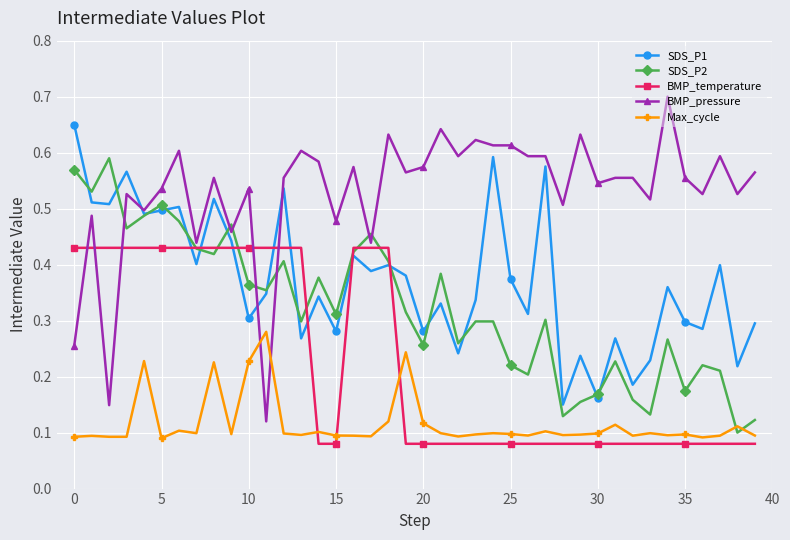

True or false: BMP_temperature and BMP_pressure intersect in this chart.

True